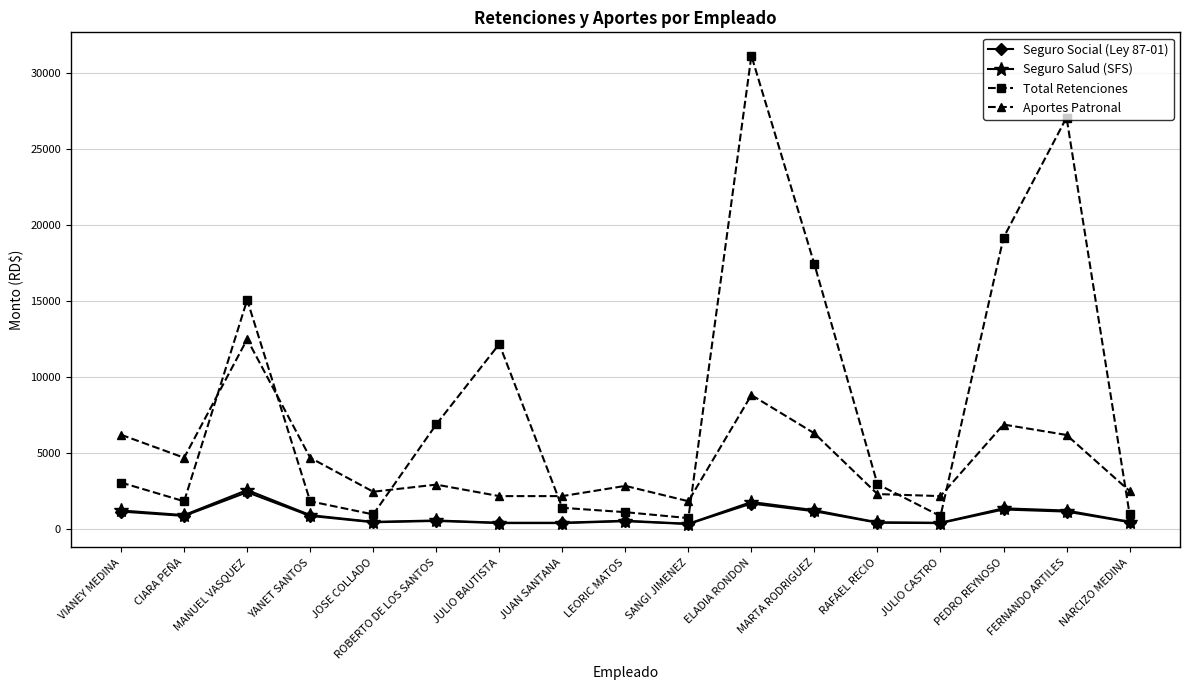

At which category does Seguro Salud (SFS) reach its first local valley?

CIARA PEÑA